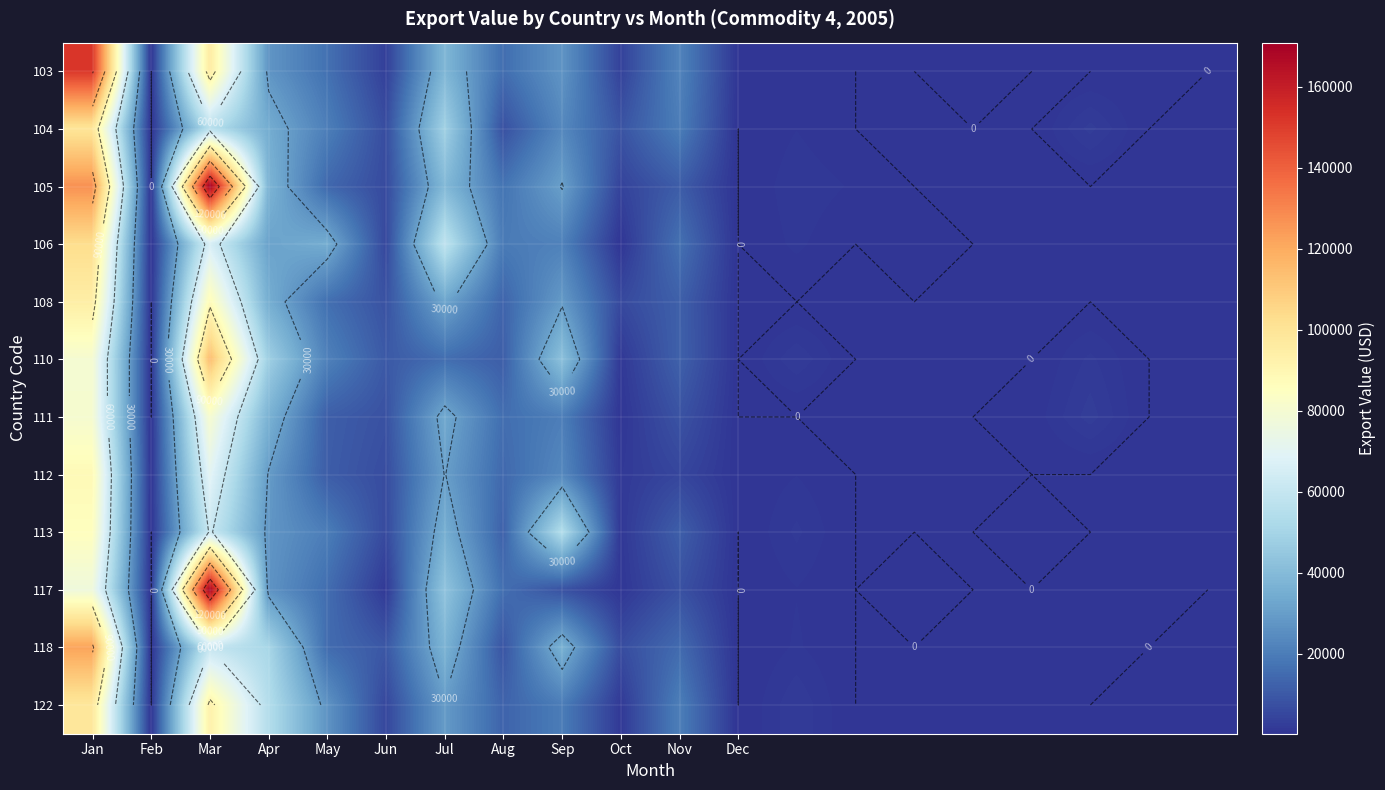

At which label does 111 reach its peak?

Mar